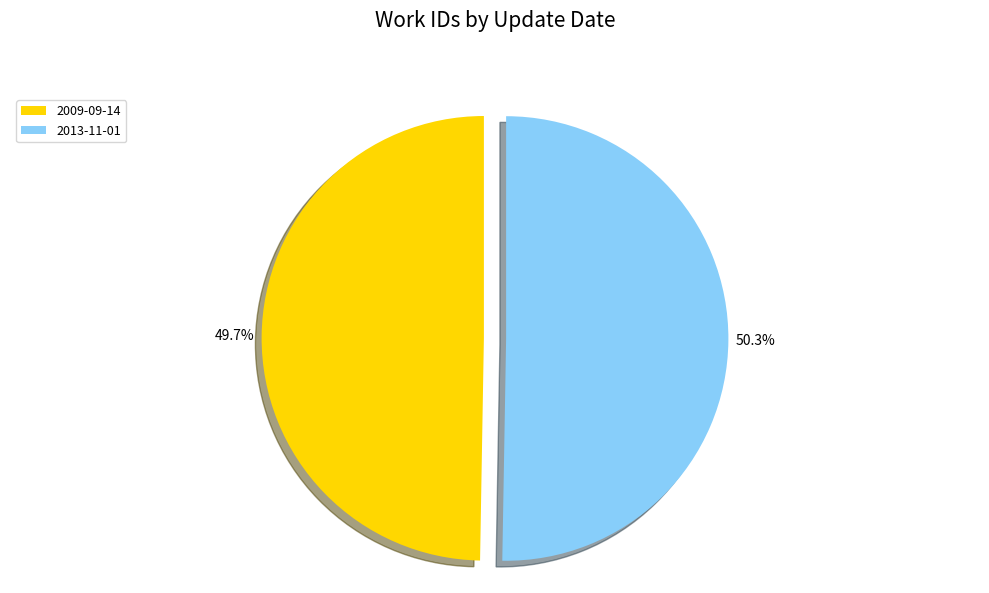

Is there a majority slice in this chart?

Yes